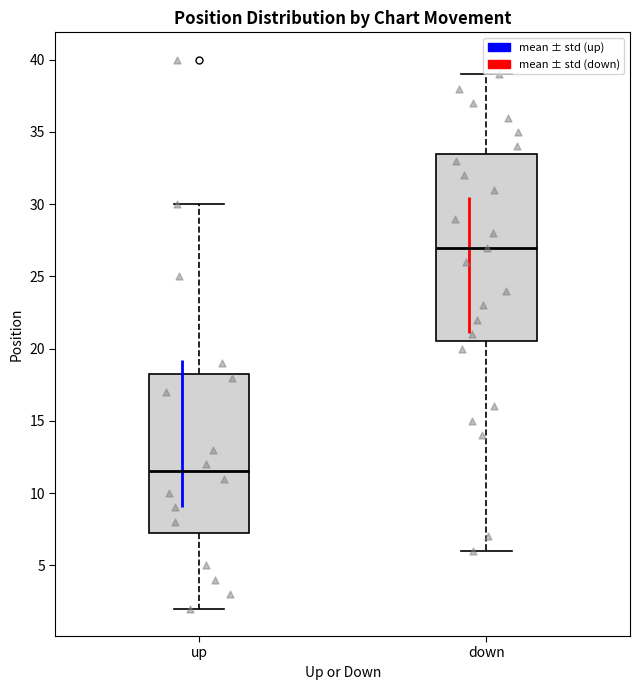

Reading left to right, read every box against the y-axis: the position of its median line, the range the box covers, and the ends of its whiskers. The values are not printed on the chart, so give them approximately, as read against the axis.

up: median 11.5, box 7.5 to 18.5, whiskers 2.0 to 30.0
down: median 27.0, box 20.5 to 33.5, whiskers 6.0 to 39.0